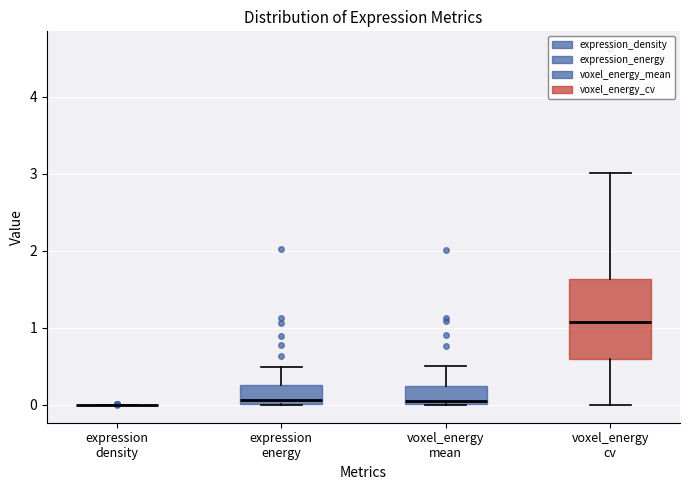

Reading left to right, read every box against the y-axis: the position of its median line, the range the box covers, and the ends of its whiskers. The values are not printed on the chart, so give them approximately, as read against the axis.

expression density: box collapsed to a line at 0.0, whiskers 0.0 to 0.0
expression energy: median 0.1, box 0.0 to 0.3, whiskers 0.0 to 0.5
voxel_energy mean: median 0.0 (just above the box's lower edge), box 0.0 to 0.2, whiskers 0.0 to 0.5
voxel_energy cv: median 1.1, box 0.6 to 1.6, whiskers 0.0 to 3.0